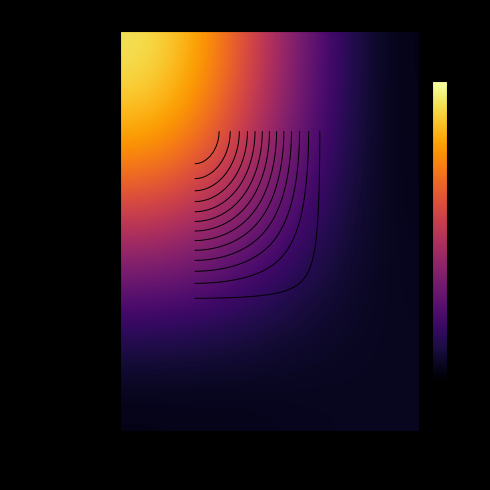

Read the c0e23d3...2448 value at -1, to the nearest 5.

115